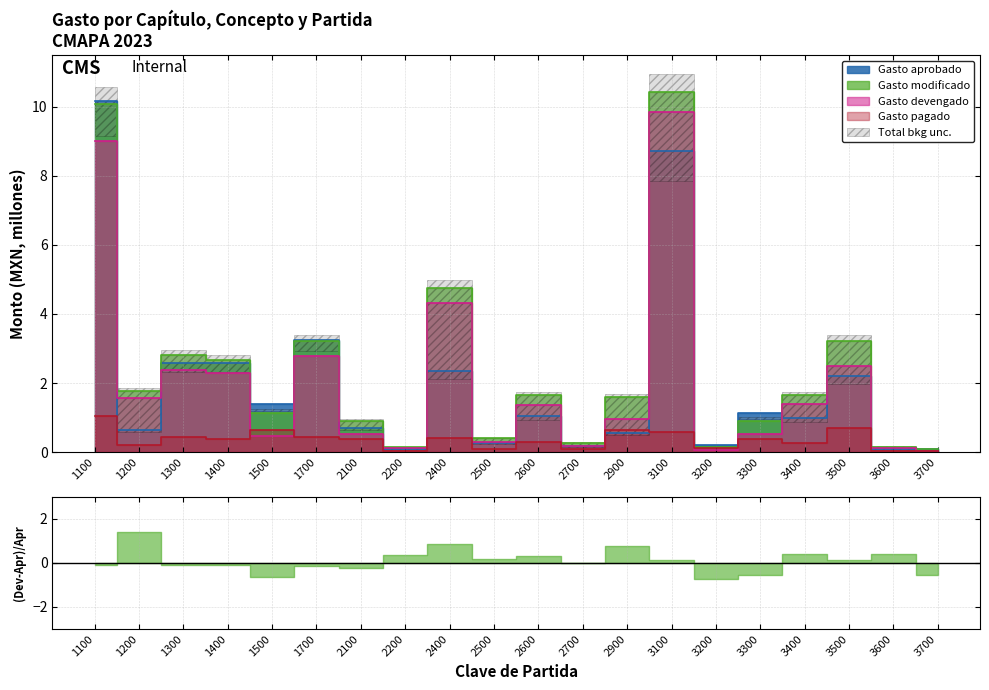

What is the greatest value displayed?

10.4